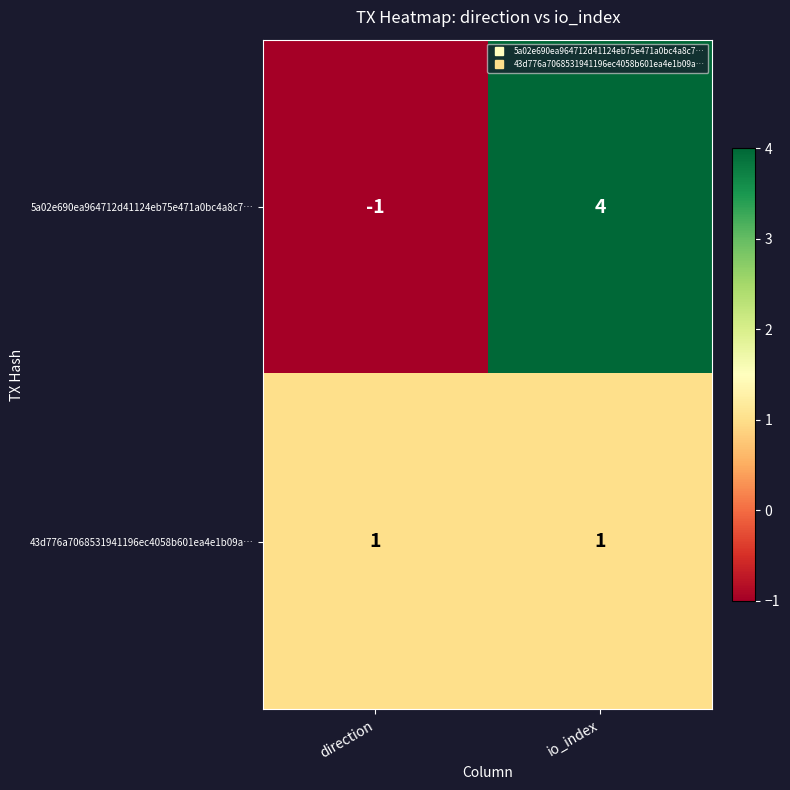

List the labels in order of 5a02e690ea964712d41124eb75e471a0bc4a8c7… value, smallest first.

direction, io_index